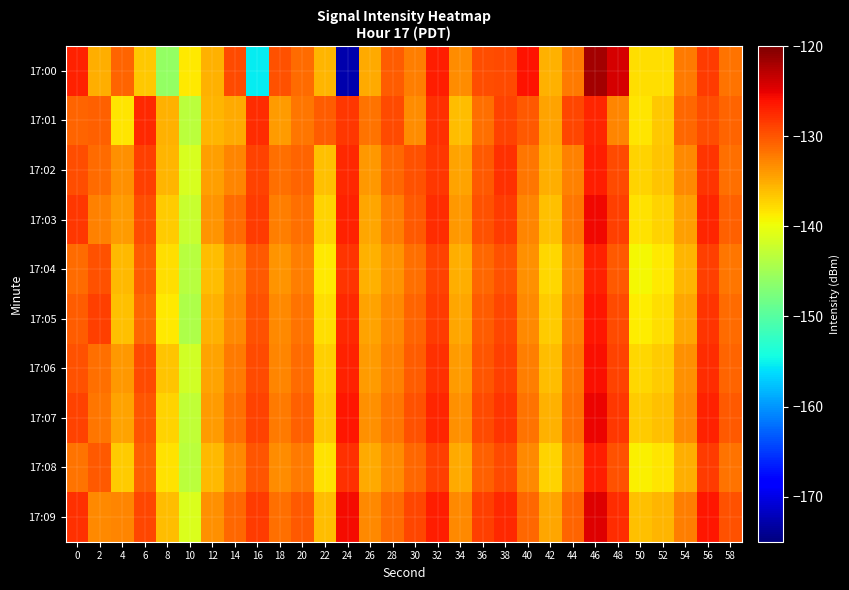

Reading left to right, transcribe all the data shown in this chart.

17:00: 0=-127.1	2=-135.1	4=-130.9	6=-136.6	8=-145.8	10=-138.7	12=-135.4	14=-129.3	16=-155.4	18=-129.9	20=-131.3	22=-135.7	24=-172.6	26=-134.9	28=-130.4	30=-132.3	32=-126.9	34=-133.1	36=-129.7	38=-129.3	40=-126.2	42=-135.4	44=-132.0	46=-121.8	48=-124.1	50=-137.9	52=-137.9	54=-132.2	56=-128.5	58=-131.6
17:01: 0=-130.8	2=-130.6	4=-138.4	6=-127.5	8=-135.4	10=-143.3	12=-135.7	14=-134.9	16=-127.6	18=-134.1	20=-132.0	22=-130.5	24=-128.3	26=-131.7	28=-129.4	30=-133.2	32=-127.8	34=-136.1	36=-131.5	38=-128.9	40=-130.2	42=-134.6	44=-129.1	46=-127.3	48=-132.8	50=-138.4	52=-136.7	54=-131.0	56=-129.5	58=-130.9
17:02: 0=-129.5	2=-131.2	4=-133.4	6=-128.7	8=-135.6	10=-141.3	12=-134.2	14=-132.8	16=-129.0	18=-131.5	20=-130.8	22=-136.2	24=-127.4	26=-133.9	28=-131.1	30=-129.7	32=-128.2	34=-134.5	36=-130.3	38=-127.8	40=-131.9	42=-135.1	44=-132.6	46=-126.8	48=-129.3	50=-137.2	52=-136.4	54=-133.0	56=-128.1	58=-131.4
17:03: 0=-128.3	2=-132.5	4=-134.1	6=-129.6	8=-136.8	10=-142.4	12=-133.7	14=-131.2	16=-128.5	18=-132.3	20=-131.6	22=-137.4	24=-126.9	26=-134.7	28=-132.3	30=-130.1	32=-127.6	34=-133.8	36=-129.7	38=-128.4	40=-132.7	42=-136.3	44=-131.9	46=-125.4	48=-128.7	50=-138.1	52=-137.3	54=-134.2	56=-127.3	58=-130.6
17:04: 0=-131.2	2=-129.8	4=-135.7	6=-130.4	8=-137.9	10=-143.6	12=-136.1	14=-133.5	16=-130.2	18=-133.7	20=-132.4	22=-138.6	24=-128.1	26=-135.3	28=-133.7	30=-131.5	32=-129.0	34=-135.2	36=-131.1	38=-129.8	40=-133.5	42=-137.6	44=-133.2	46=-127.0	48=-130.1	50=-139.4	52=-138.6	54=-135.5	56=-128.7	58=-132.0
17:05: 0=-130.4	2=-128.6	4=-136.3	6=-131.0	8=-138.5	10=-144.2	12=-135.4	14=-132.9	16=-129.7	18=-133.0	20=-131.8	22=-137.9	24=-127.5	26=-134.6	28=-133.0	30=-130.8	32=-128.4	34=-134.7	36=-130.5	38=-129.1	40=-132.9	42=-136.8	44=-132.5	46=-126.3	48=-129.4	50=-138.7	52=-137.9	54=-134.8	56=-128.0	58=-131.3
17:06: 0=-129.7	2=-131.4	4=-133.8	6=-129.3	8=-136.4	10=-141.8	12=-134.6	14=-132.2	16=-129.4	18=-132.8	20=-131.2	22=-137.1	24=-127.0	26=-134.1	28=-132.5	30=-130.4	32=-127.9	34=-134.1	36=-129.9	38=-128.7	40=-132.3	42=-135.9	44=-132.0	46=-125.9	48=-128.9	50=-137.5	52=-136.8	54=-133.5	56=-127.6	58=-130.9
17:07: 0=-128.9	2=-132.0	4=-134.5	6=-130.0	8=-137.2	10=-142.9	12=-134.0	14=-131.6	16=-128.9	18=-132.2	20=-130.7	22=-136.6	24=-126.4	26=-133.5	28=-131.9	30=-129.7	32=-127.3	34=-133.5	36=-129.3	38=-128.1	40=-131.7	42=-135.3	44=-131.4	46=-125.2	48=-128.3	50=-136.9	52=-136.2	54=-133.0	56=-127.0	58=-130.3
17:08: 0=-131.8	2=-130.2	4=-136.9	6=-130.7	8=-138.1	10=-143.3	12=-135.7	14=-133.1	16=-129.9	18=-133.3	20=-132.1	22=-138.2	24=-127.8	26=-134.9	28=-133.3	30=-131.1	32=-128.7	34=-134.9	36=-130.7	38=-129.4	40=-133.1	42=-137.2	44=-132.8	46=-126.7	48=-129.8	50=-139.0	52=-138.3	54=-135.1	56=-128.4	58=-131.7
17:09: 0=-127.8	2=-133.1	4=-132.7	6=-129.1	8=-136.0	10=-141.1	12=-133.5	14=-131.0	16=-128.4	18=-131.6	20=-130.1	22=-136.0	24=-125.8	26=-132.9	28=-131.3	30=-129.1	32=-126.7	34=-132.9	36=-128.7	38=-127.5	40=-131.1	42=-134.7	44=-130.8	46=-124.6	48=-127.7	50=-136.3	52=-135.6	54=-132.4	56=-126.4	58=-129.7